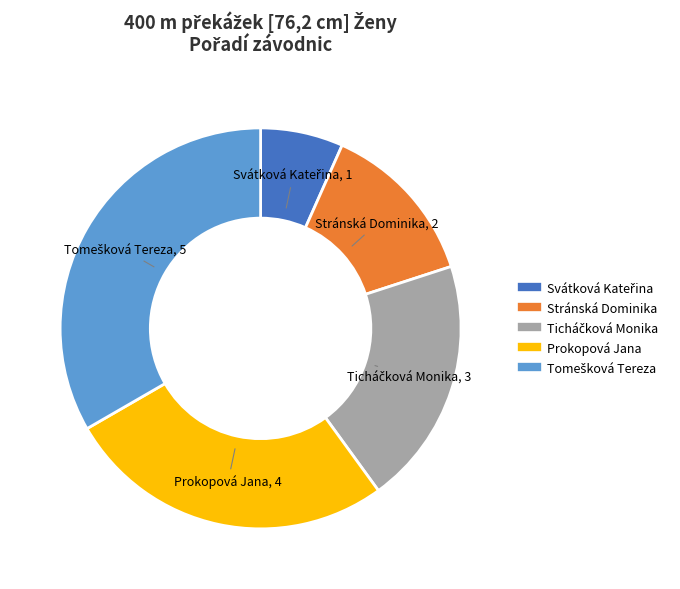

Does any single category account for the majority?

No